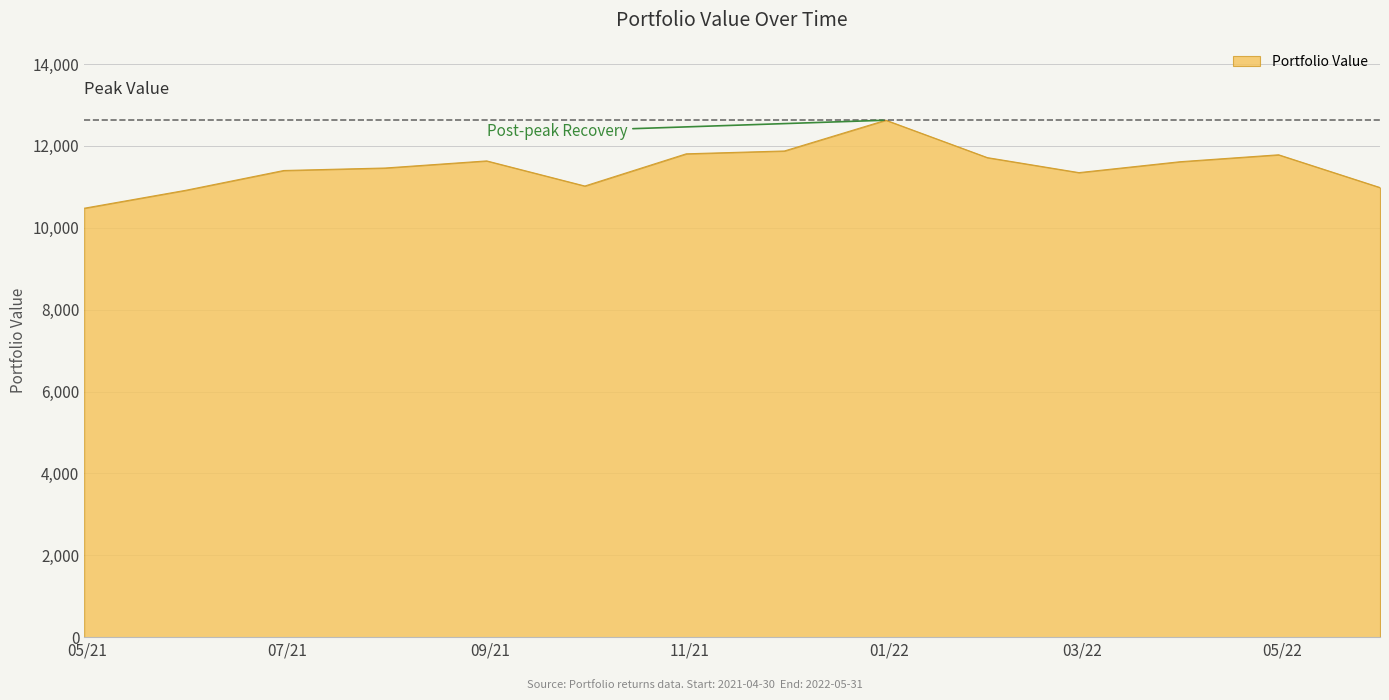

What is the greatest value displayed?

12628.8